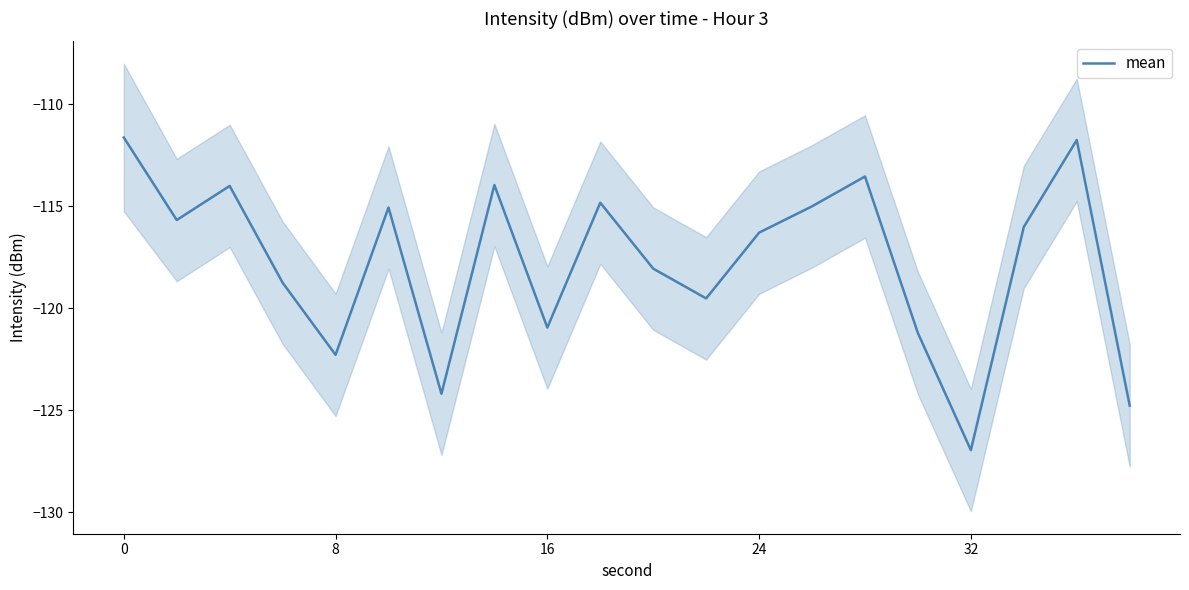

What is the sum of all values?

-2354.6